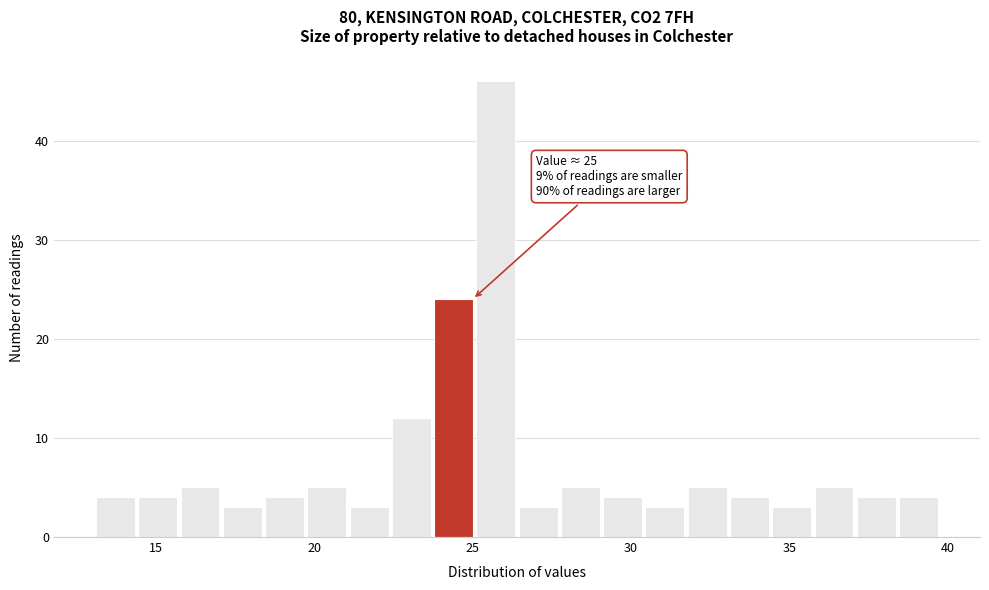

Around what value on the x-axis is the tallest bar? Give the approximate position of its centre, as read against the axis.

25.5